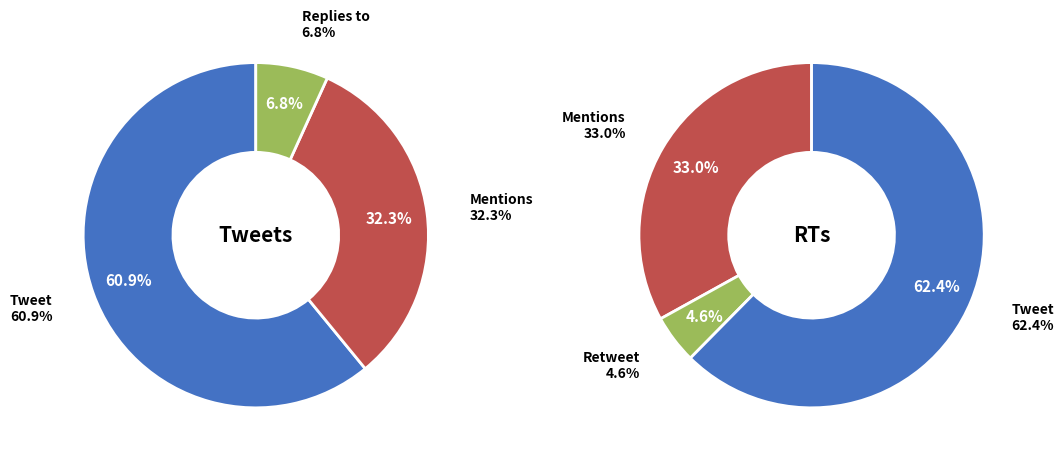

Which category has the biggest portion of the pie?

Tweet